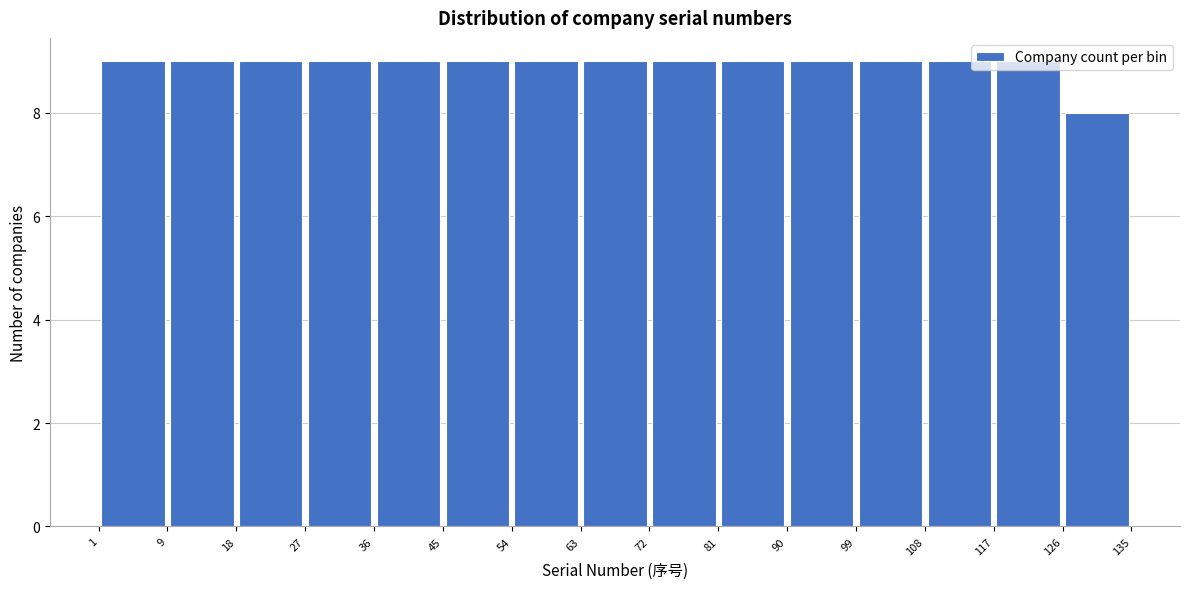

Reading left to right, list every bar in this chart as the range it spans on the x-axis followed by its height. The values are not printed on the chart, so give them approximately, as read against the axis.

1 to 9: 9
9 to 18: 9
18 to 27: 9
27 to 36: 9
36 to 45: 9
45 to 54: 9
54 to 63: 9
63 to 72: 9
72 to 81: 9
81 to 90: 9
90 to 99: 9
99 to 108: 9
108 to 117: 9
117 to 126: 9
126 to 135: 8